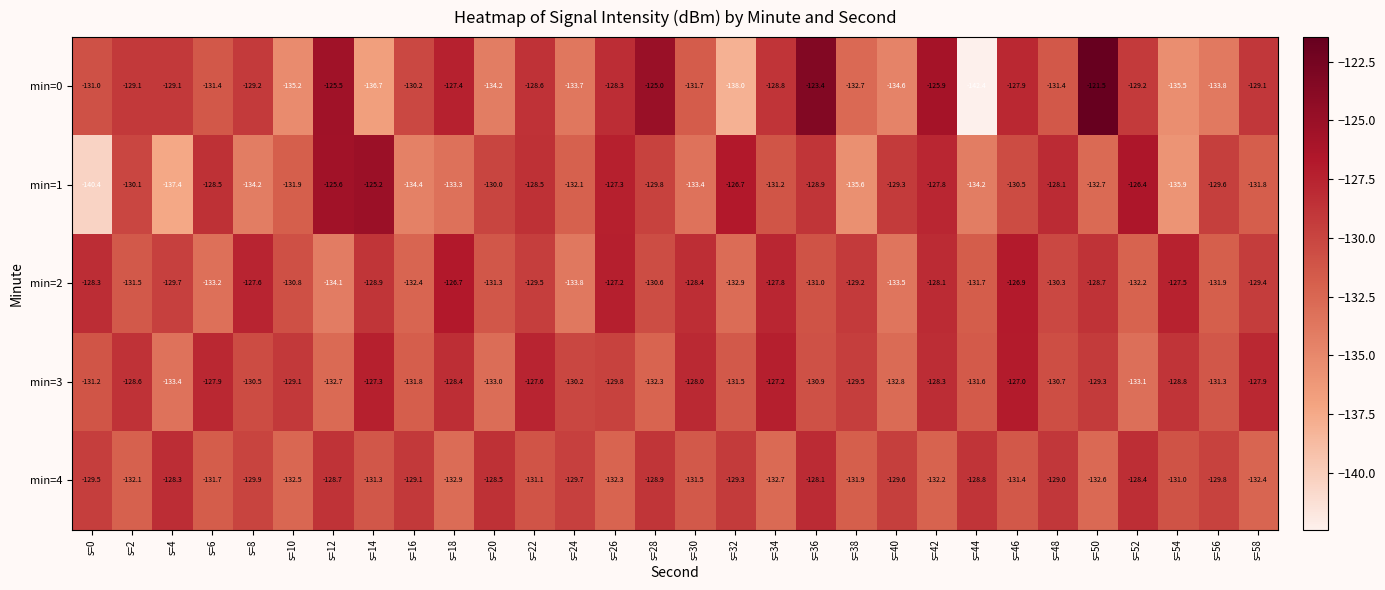

The value of min=4 at s=16 is -129.1. True or false?

True